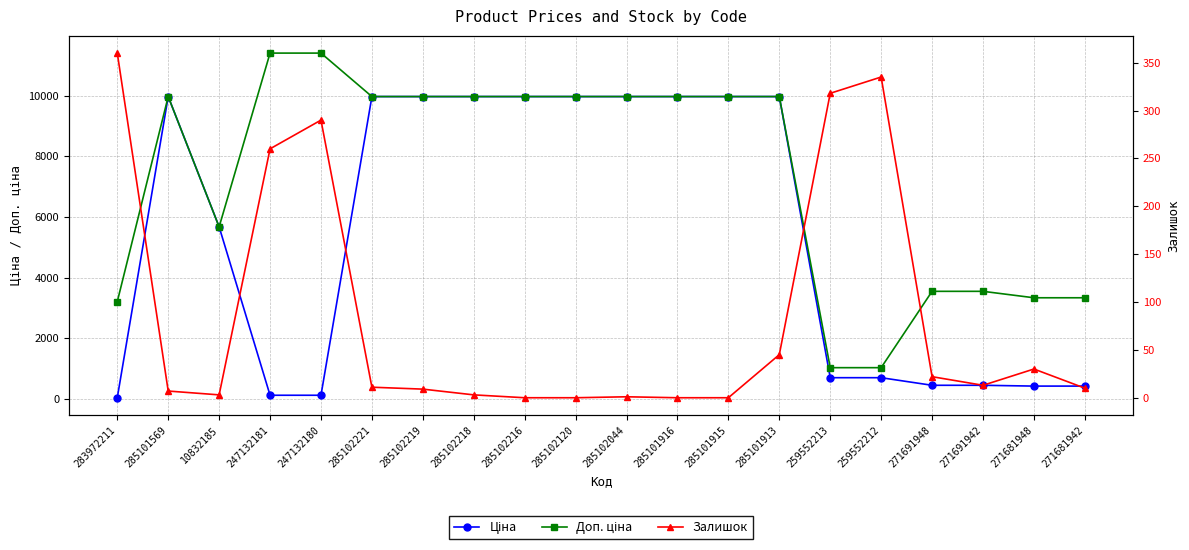

What are all the series names shown in the legend?

Ціна, Доп. ціна, Залишок